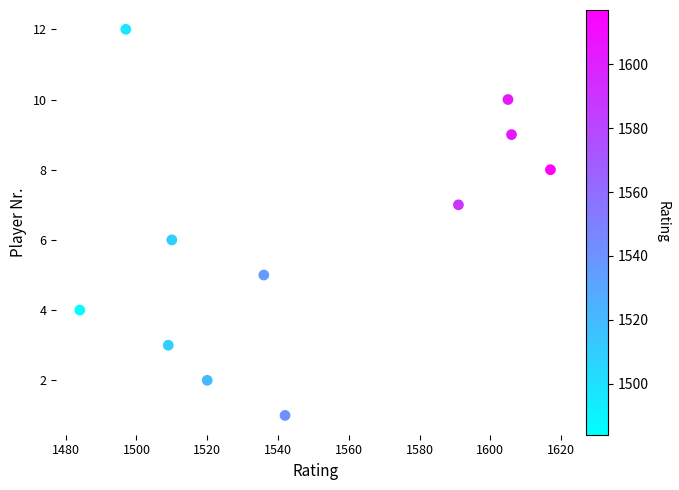

What is the range of Y values (max minus min)?

11